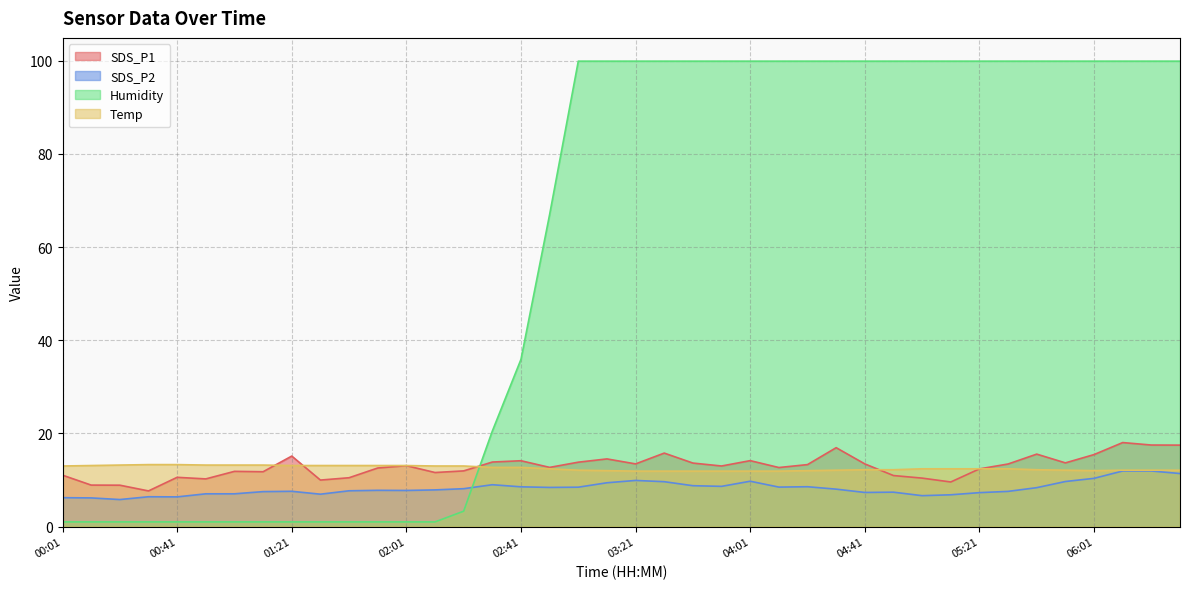

The value of SDS_P2 at 02:31 is 9.0. True or false?

True